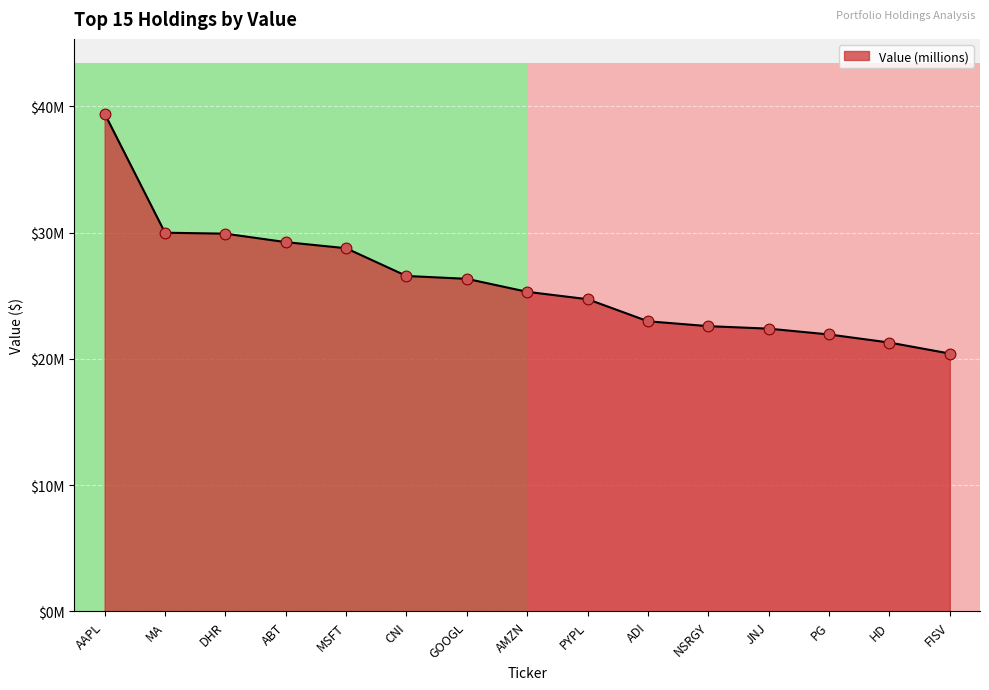

Which has a higher value, AAPL or MA?

AAPL